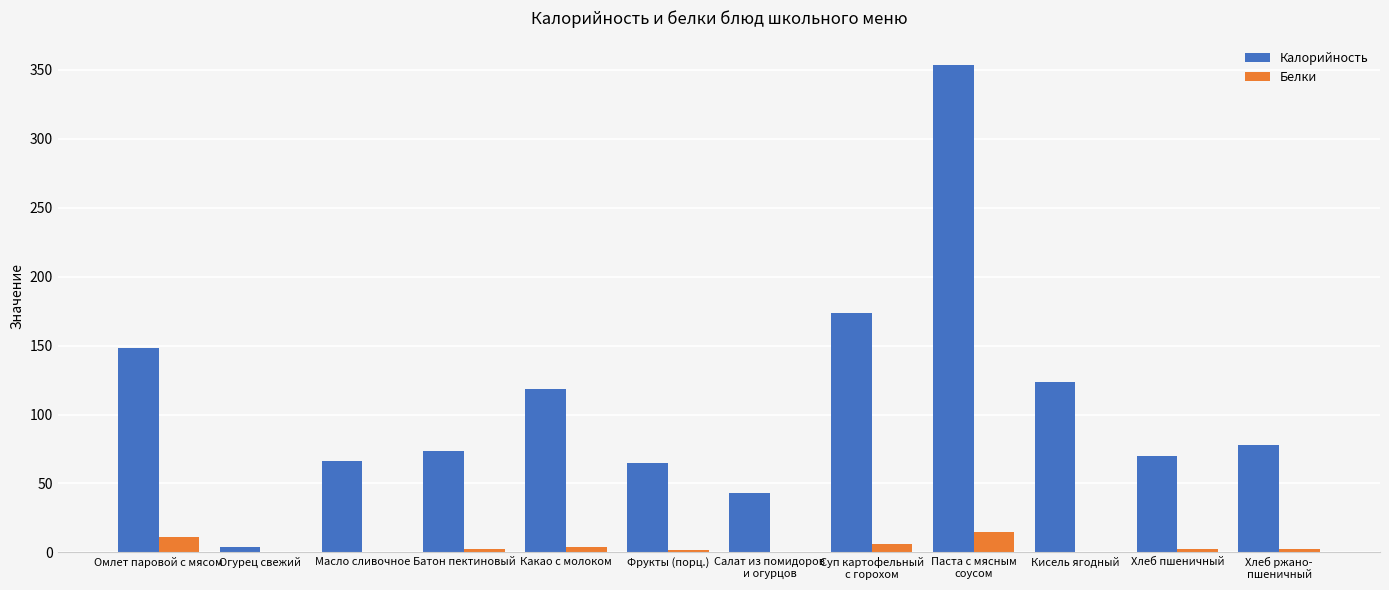

What is the maximum value shown in the chart?

353.7